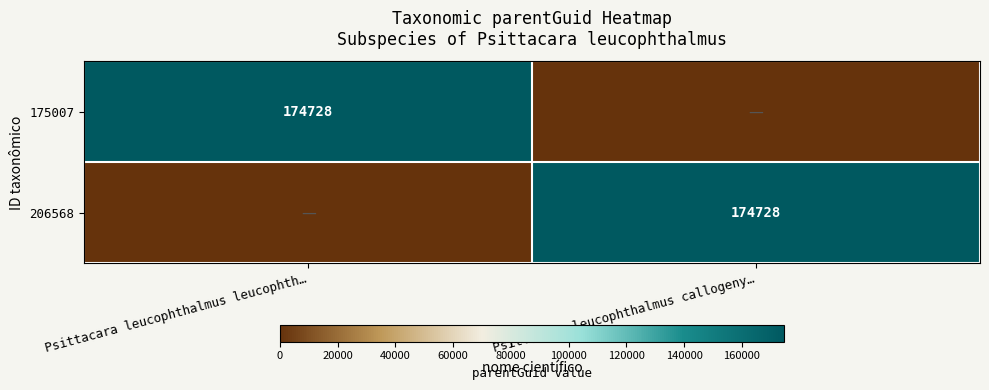

Is it true that 206568 equals 174728 at Psittacara leucophthalmus callogeny…?

True